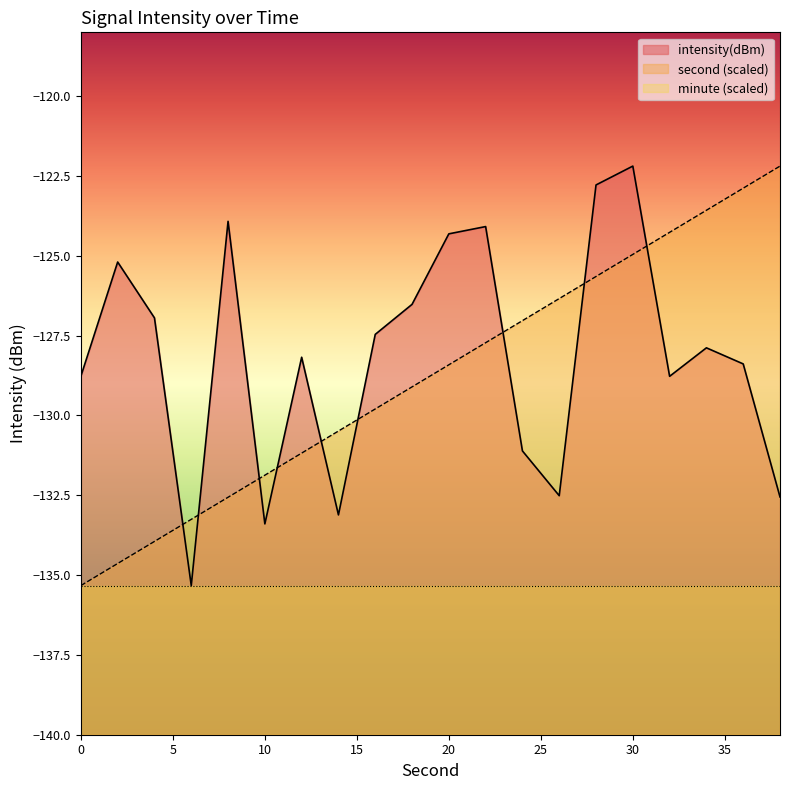

Reading right to left, what are all the values shown in this chart?

second: -122.2	-122.9	-123.6	-124.3	-125.0	-125.6	-126.3	-127.0	-127.7	-128.4	-129.1	-129.8	-130.5	-131.2	-131.9	-132.6	-133.3	-133.9	-134.6	-135.3
intensity: -132.6	-128.4	-127.9	-128.8	-122.2	-122.8	-132.5	-131.1	-124.1	-124.3	-126.5	-127.5	-133.1	-128.2	-133.4	-123.9	-135.3	-126.9	-125.2	-128.8